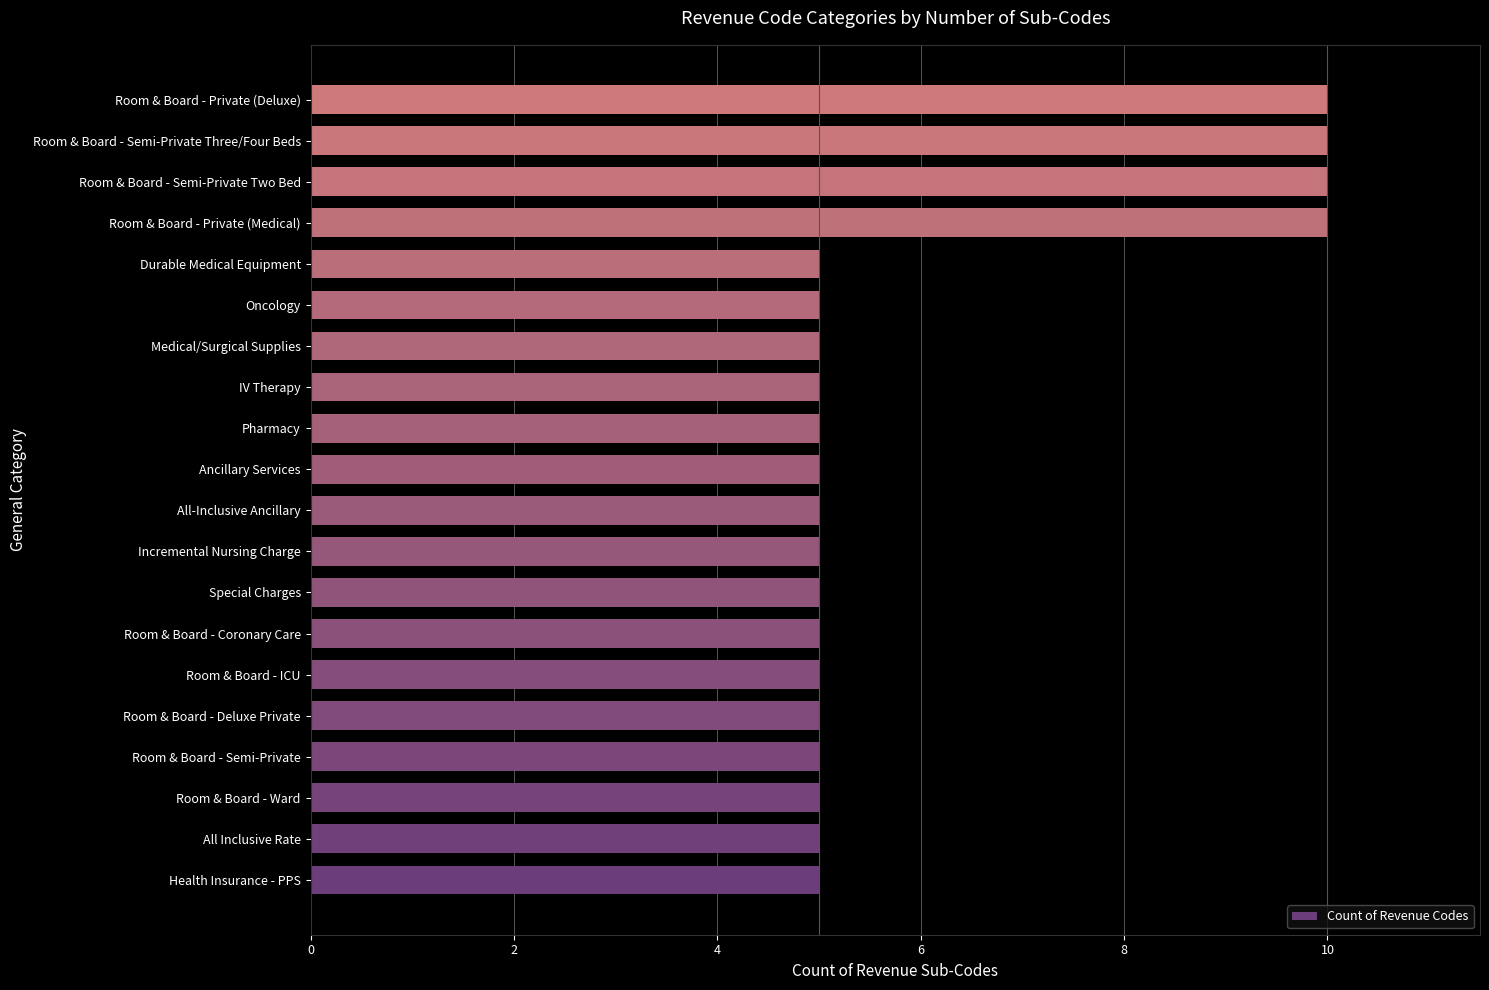

The value at Pharmacy is 7. True or false?

False